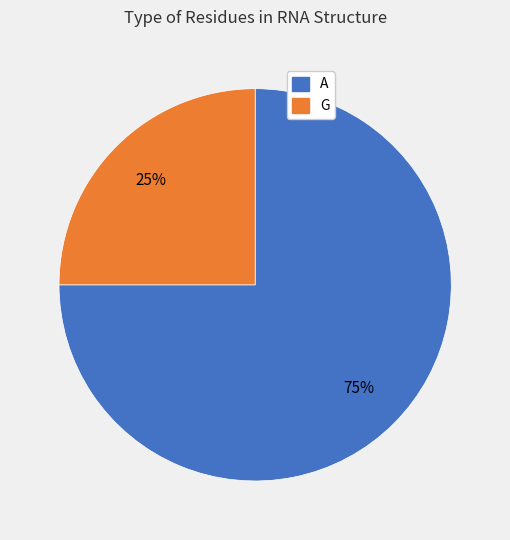

To the nearest percent, what is the average slice percentage?

50%